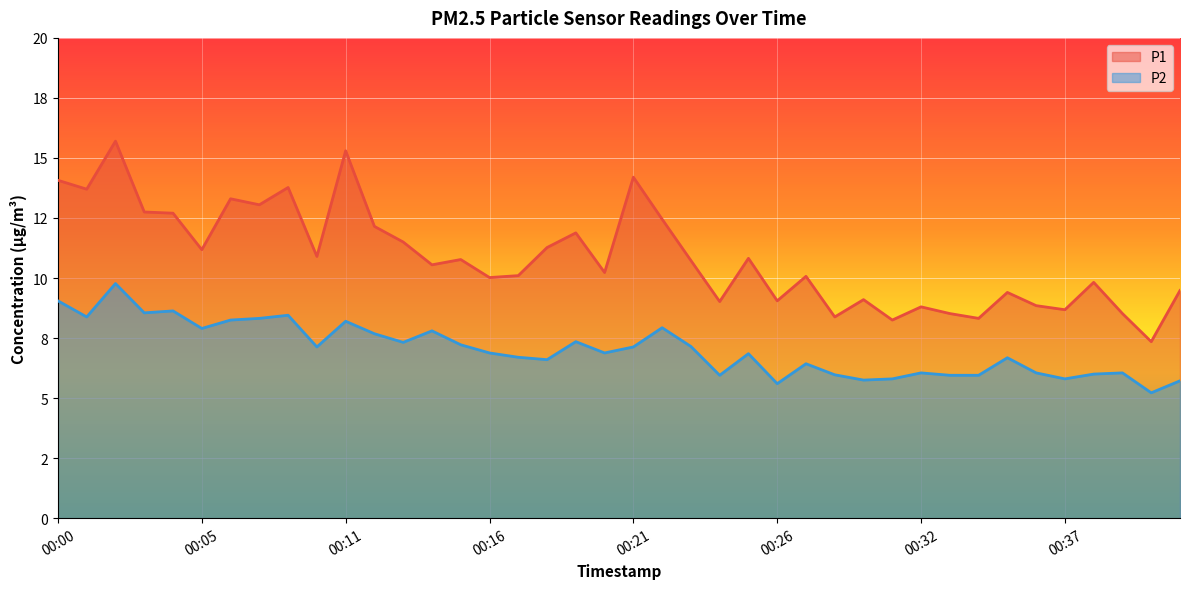

True or false: P1 and P2 cross at least once.

False